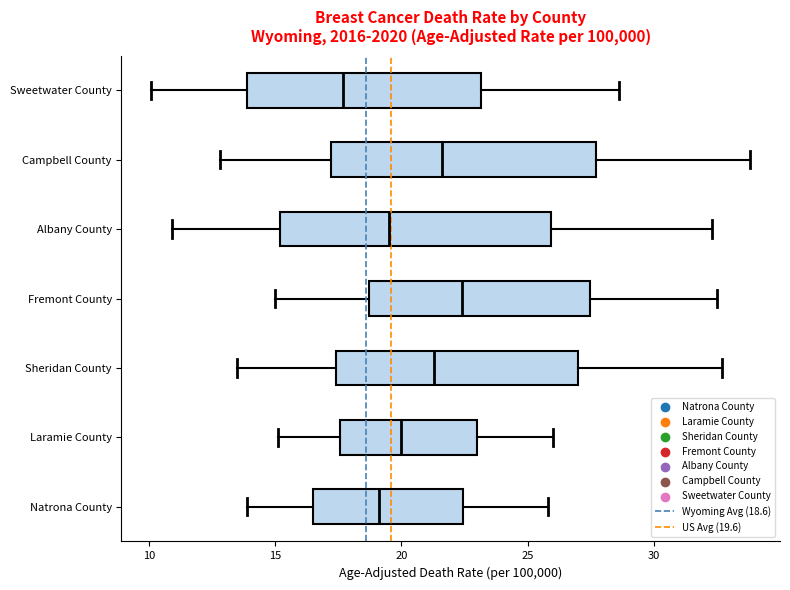

Where does the left whisker of the box for Campbell County end on the x-axis? The values are not printed on the chart, so give them approximately, as read against the axis.

13.0